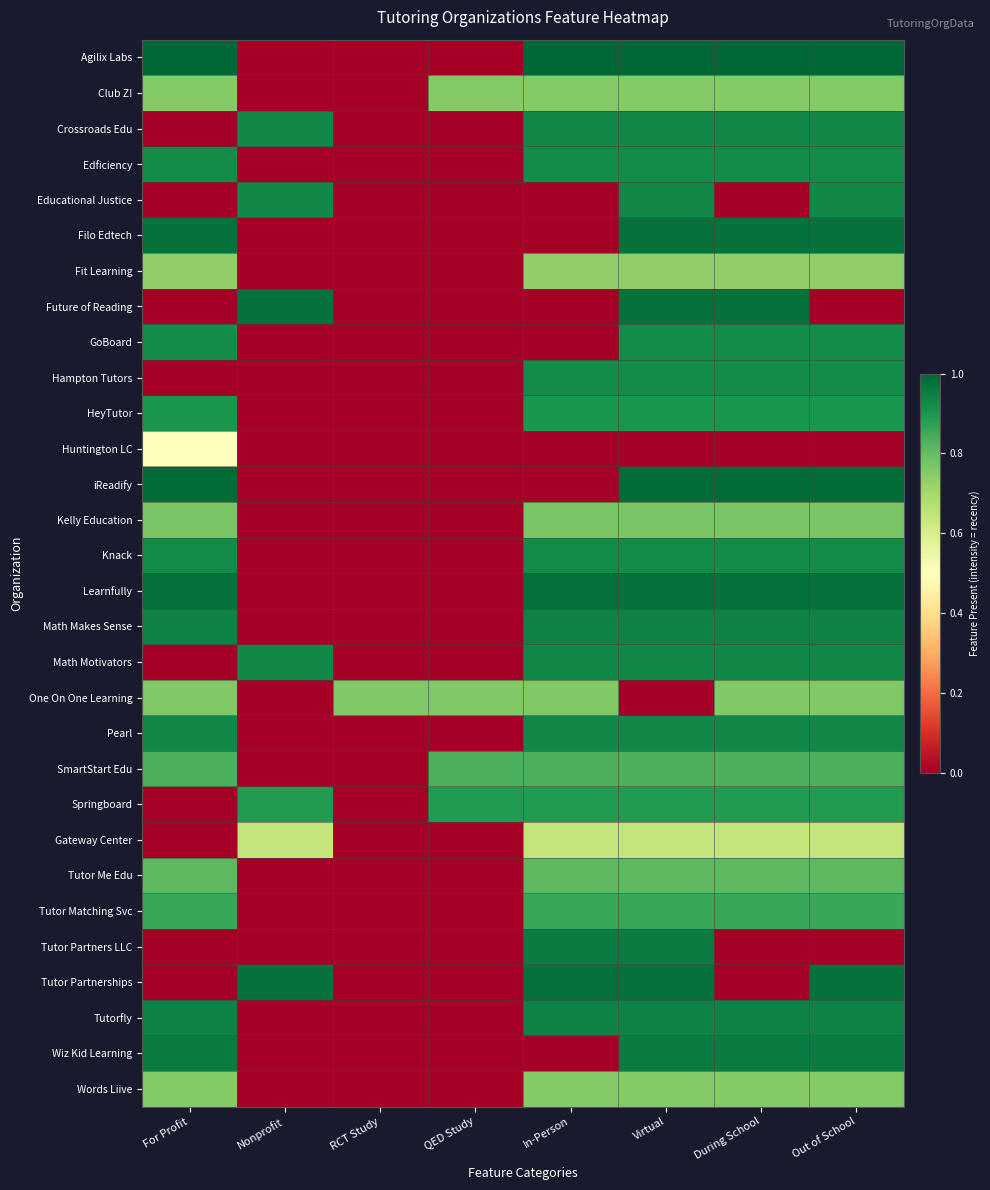

What is the greatest value displayed?

1.0